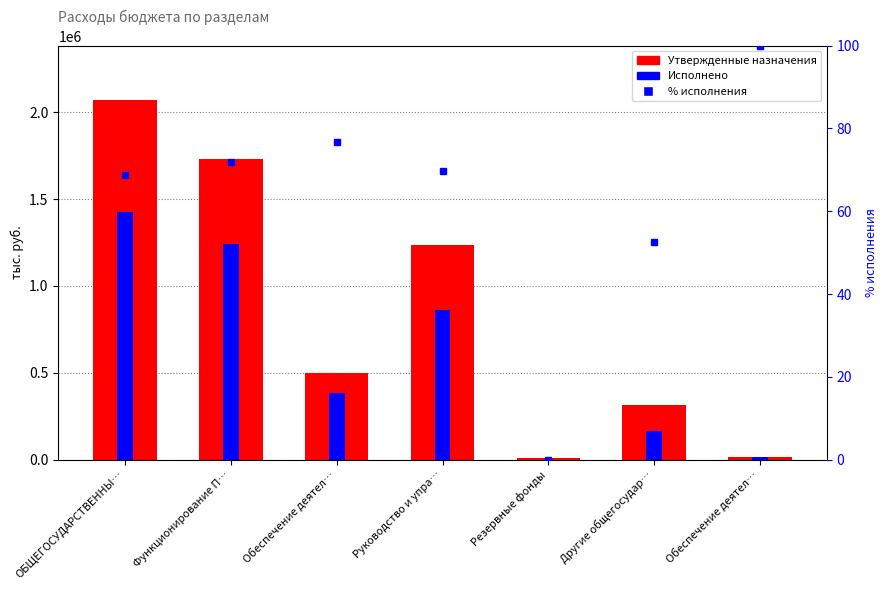

List the labels in order of % исполнения value, smallest first.

Резервные фонды, Другие общегосудар…, ОБЩЕГОСУДАРСТВЕННЫ…, Руководство и упра…, Функционирование П…, Обеспечение деятел…, Обеспечение деятел…